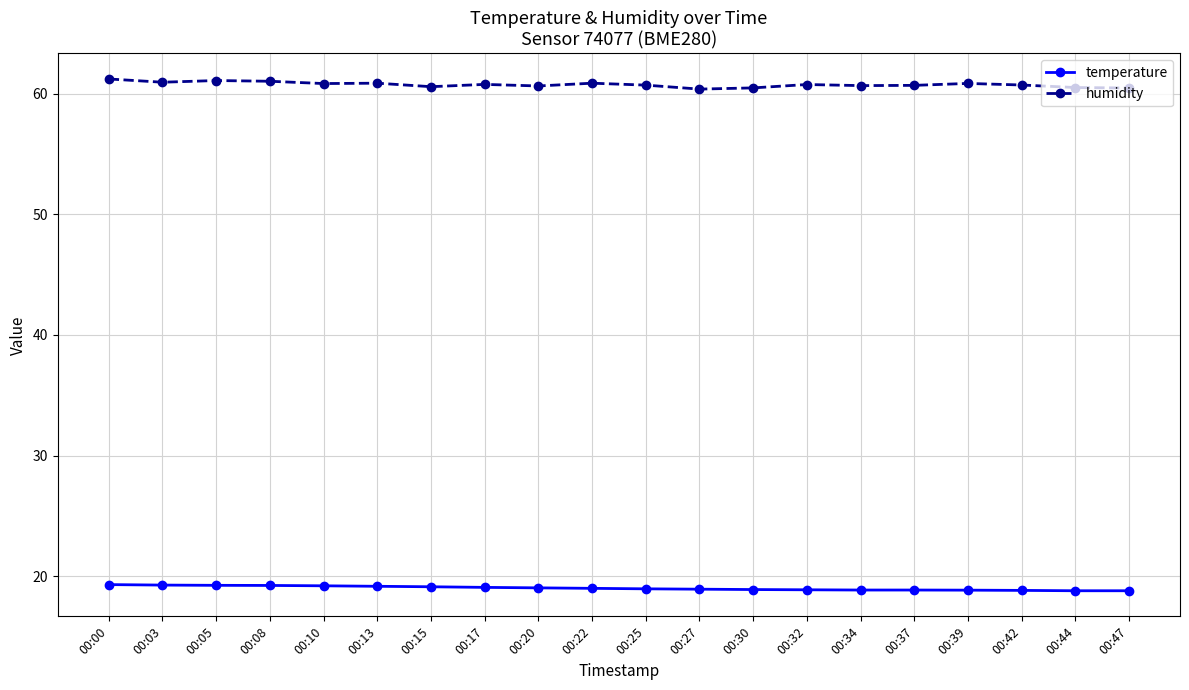

What is the value of the temperature point at the 15th from the left?

18.9